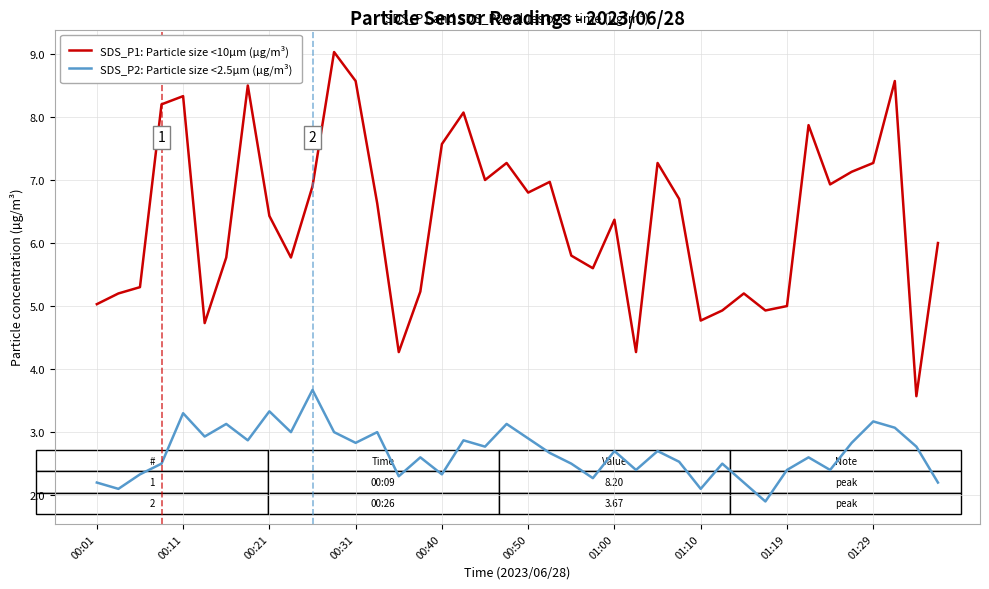

List the series in order of their peak value, lowest first.

SDS_P2: Particle size <2.5µm (µg/m³), SDS_P1: Particle size <10µm (µg/m³)